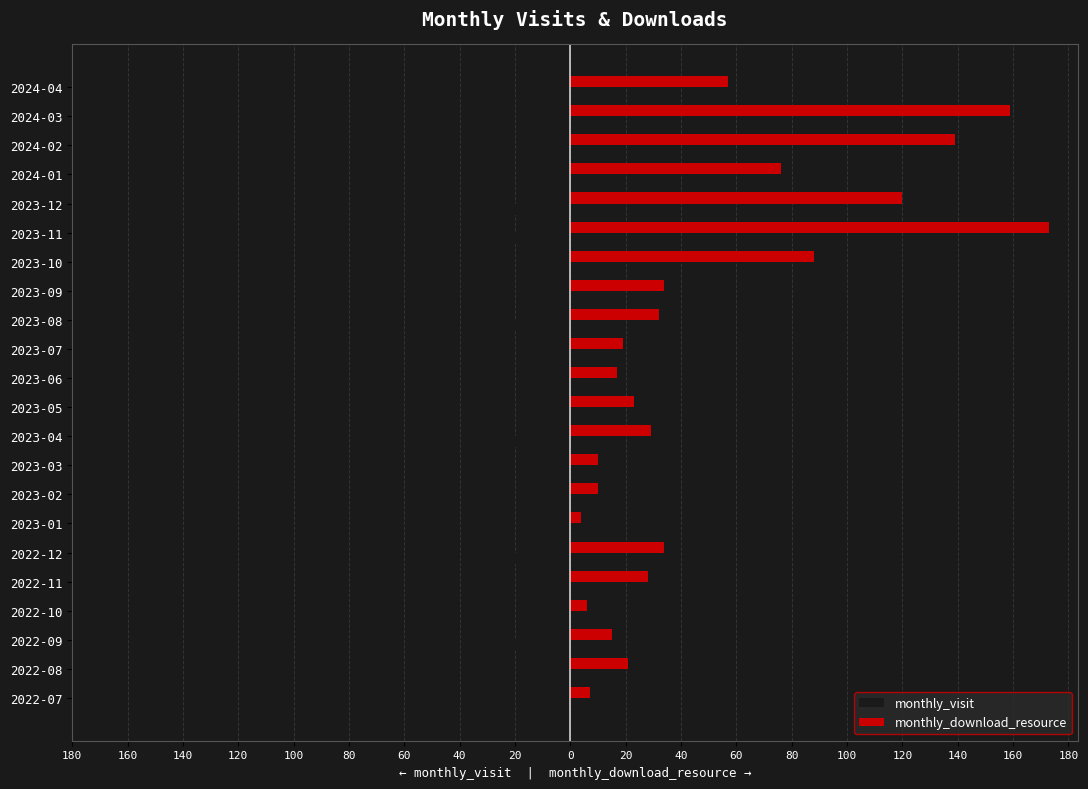

What are all the series names shown in the legend?

monthly_visit, monthly_download_resource